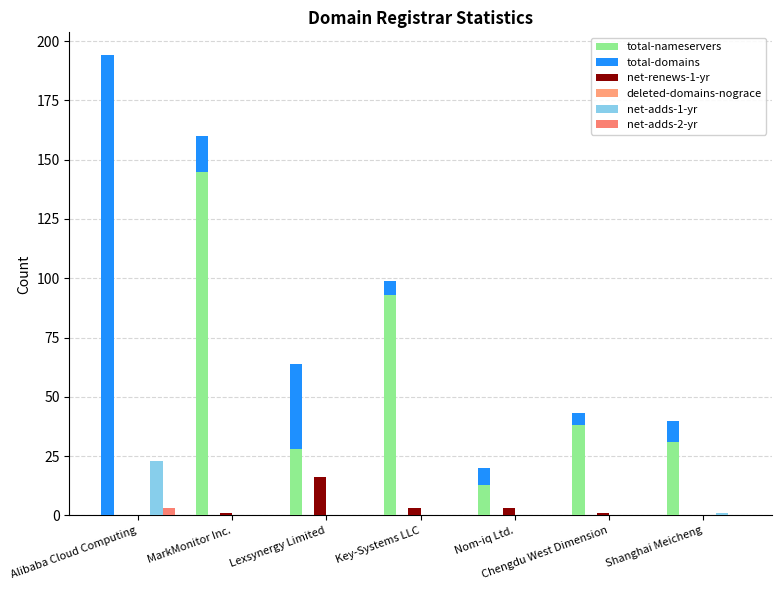

Reading left to right, list all the values displayed in this chart.

total-nameservers: Alibaba Cloud Computing=0	MarkMonitor Inc.=145	Lexsynergy Limited=28	Key-Systems LLC=93	Nom-iq Ltd.=13	Chengdu West Dimension=38	Shanghai Meicheng=31
total-domains: Alibaba Cloud Computing=194	MarkMonitor Inc.=15	Lexsynergy Limited=36	Key-Systems LLC=6	Nom-iq Ltd.=7	Chengdu West Dimension=5	Shanghai Meicheng=9
net-renews-1-yr: Alibaba Cloud Computing=0	MarkMonitor Inc.=1	Lexsynergy Limited=16	Key-Systems LLC=3	Nom-iq Ltd.=3	Chengdu West Dimension=1	Shanghai Meicheng=0
deleted-domains-nograce: Alibaba Cloud Computing=0	MarkMonitor Inc.=0	Lexsynergy Limited=0	Key-Systems LLC=0	Nom-iq Ltd.=0	Chengdu West Dimension=0	Shanghai Meicheng=0
net-adds-1-yr: Alibaba Cloud Computing=23	MarkMonitor Inc.=0	Lexsynergy Limited=0	Key-Systems LLC=0	Nom-iq Ltd.=0	Chengdu West Dimension=0	Shanghai Meicheng=1
net-adds-2-yr: Alibaba Cloud Computing=3	MarkMonitor Inc.=0	Lexsynergy Limited=0	Key-Systems LLC=0	Nom-iq Ltd.=0	Chengdu West Dimension=0	Shanghai Meicheng=0